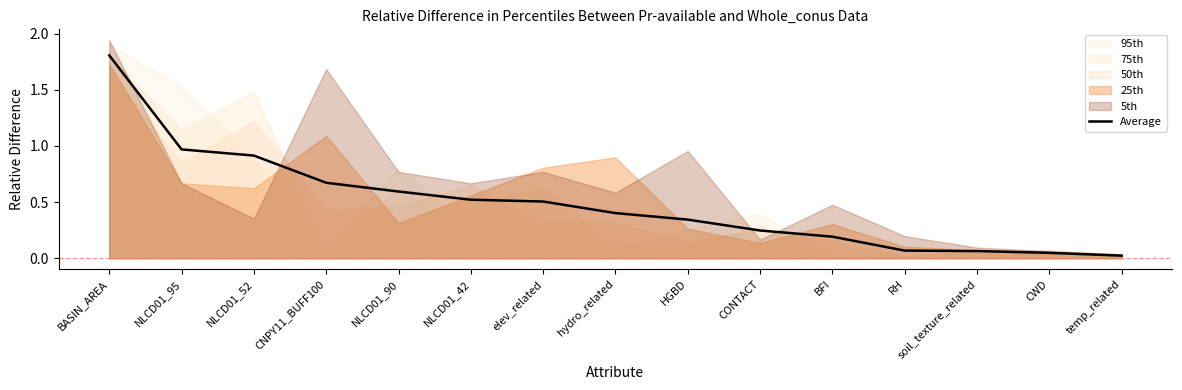

What position from the right is temp_related?

1